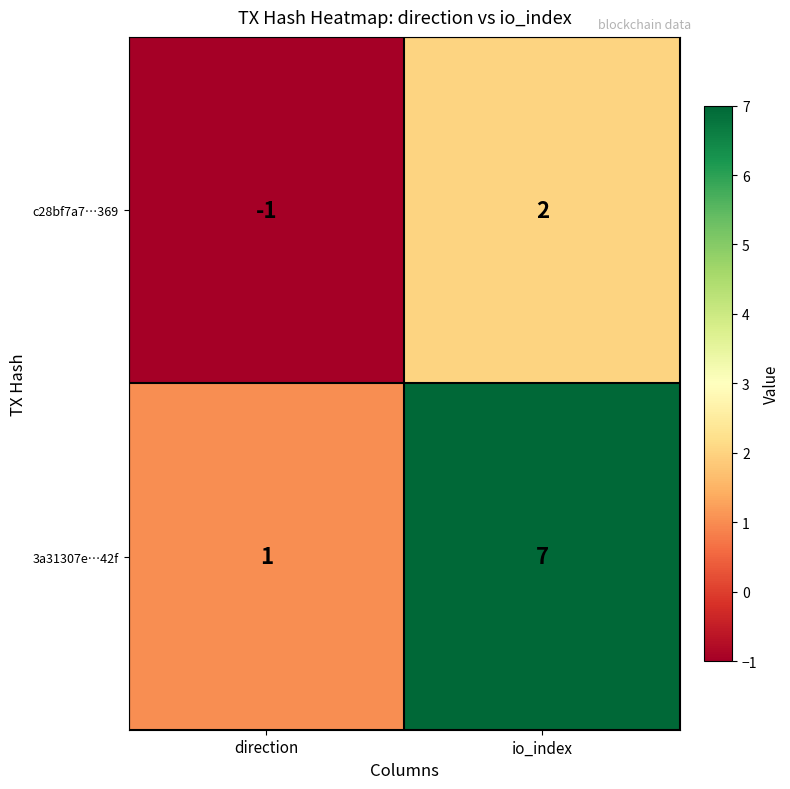

True or false: 3a31307e…42f has a value of 10 at io_index.

False